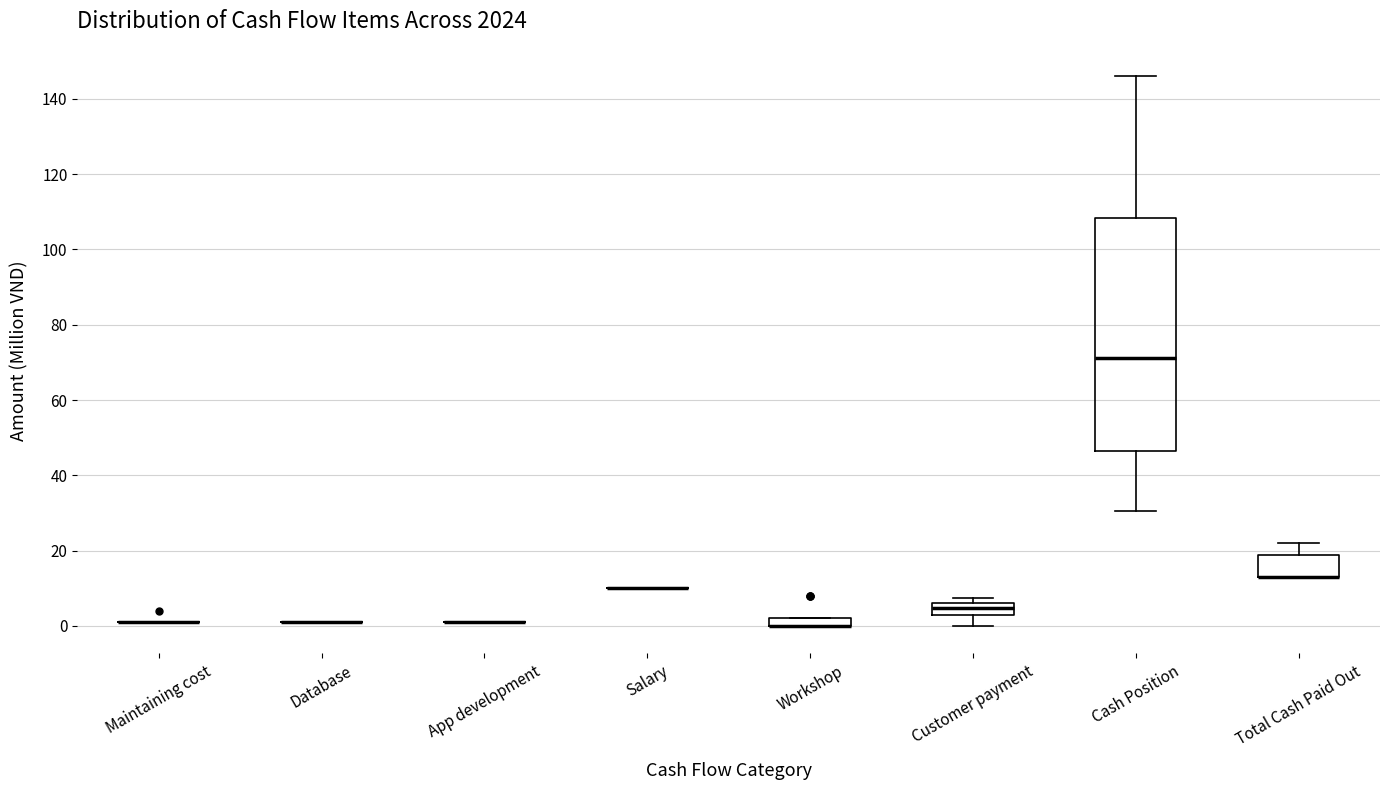

Where does the upper whisker of the box for Total Cash Paid Out end on the y-axis? The values are not printed on the chart, so give them approximately, as read against the axis.

22